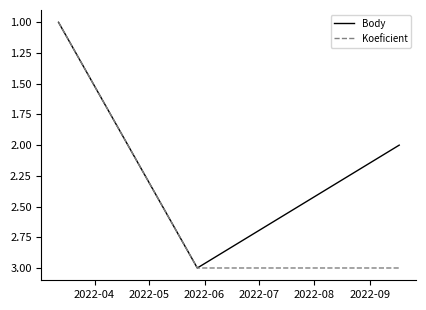

What are all the series names shown in the legend?

Body, Koeficient